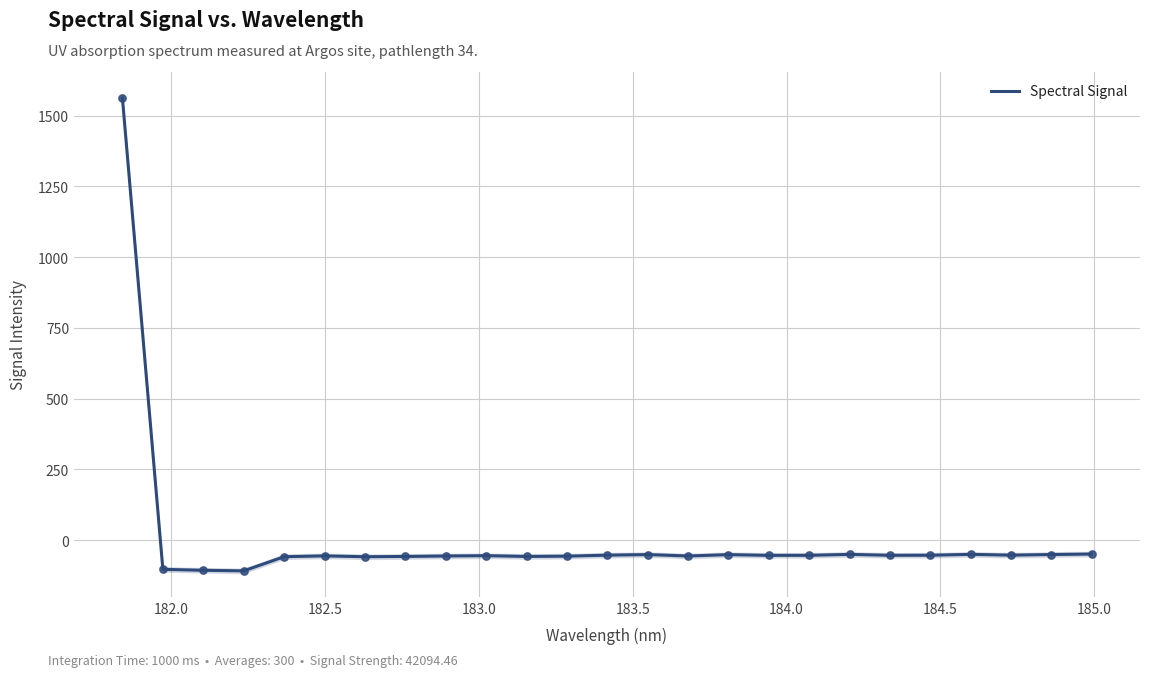

What is the minimum value for Spectral Signal?

-108.7